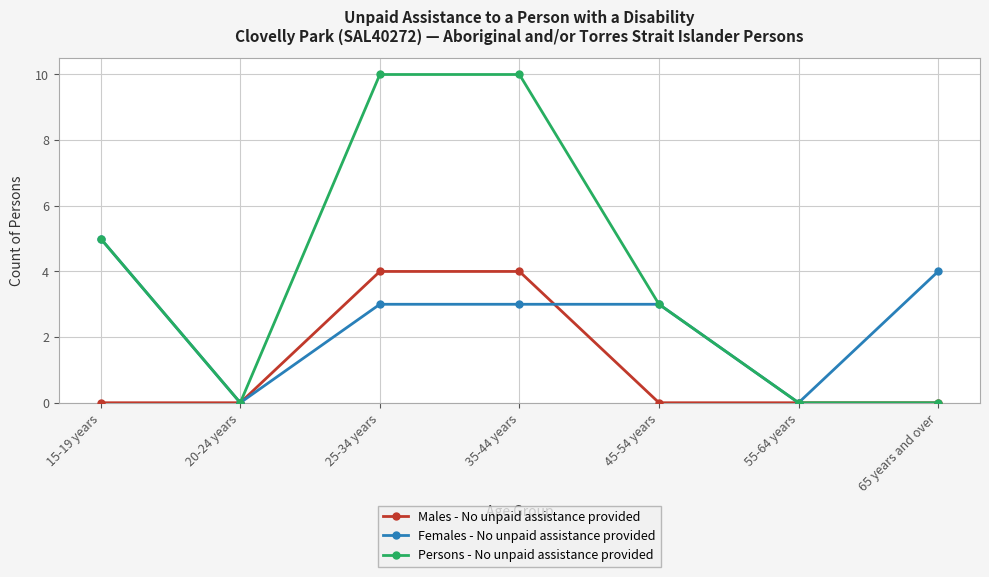

Which series has the largest total across all categories?

Persons - No unpaid assistance provided